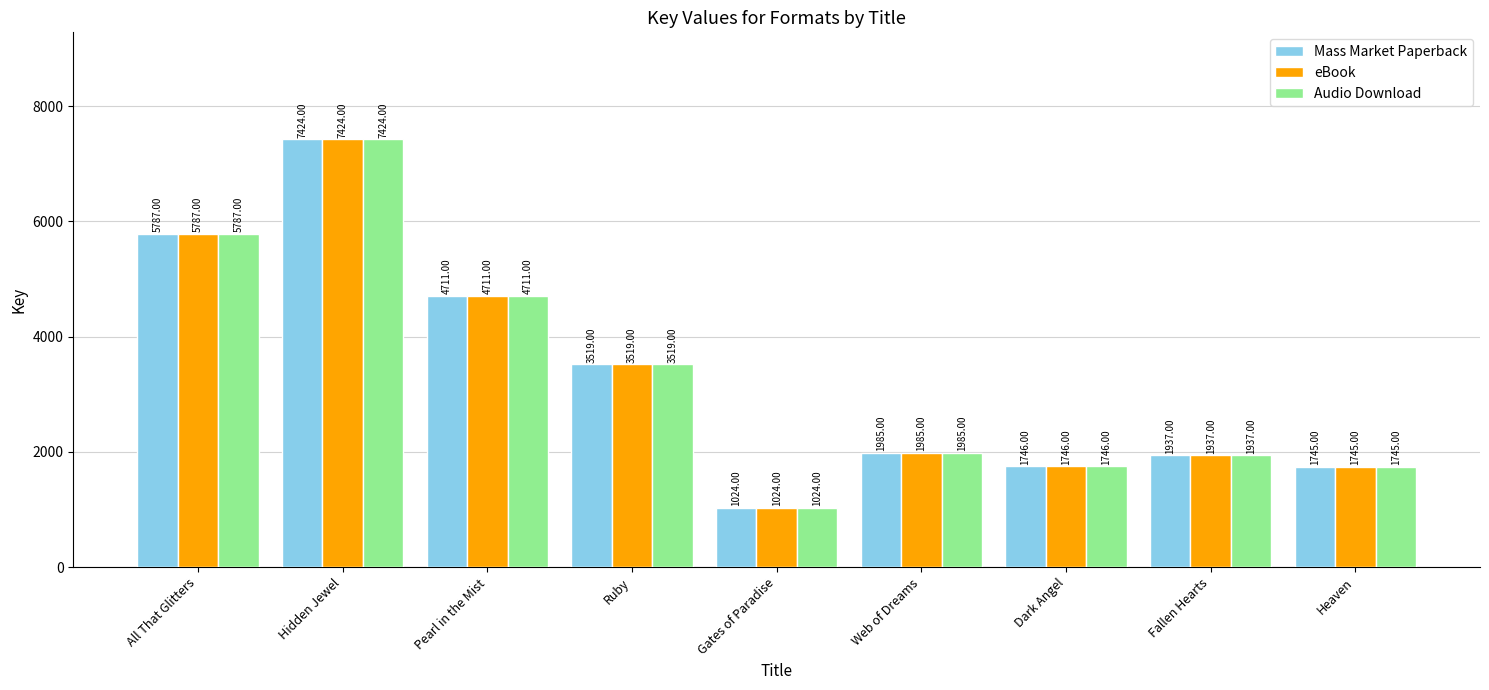

Are the bars grouped side by side (vs. stacked)?

Yes